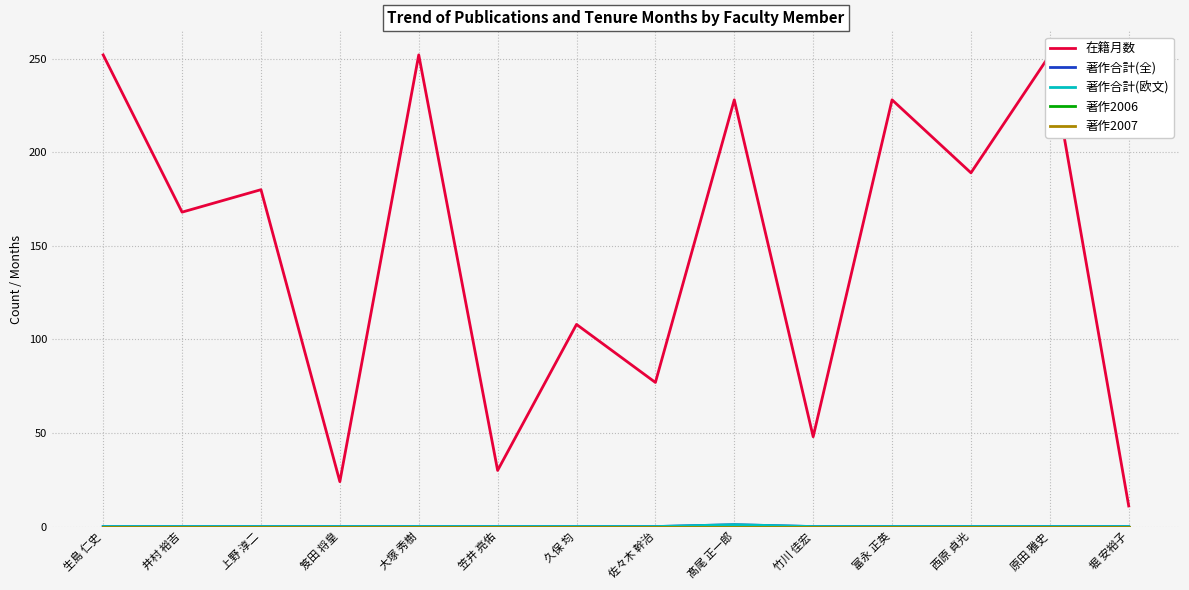

True or false: 著作合計(欧文) and 著作2006 intersect in this chart.

False